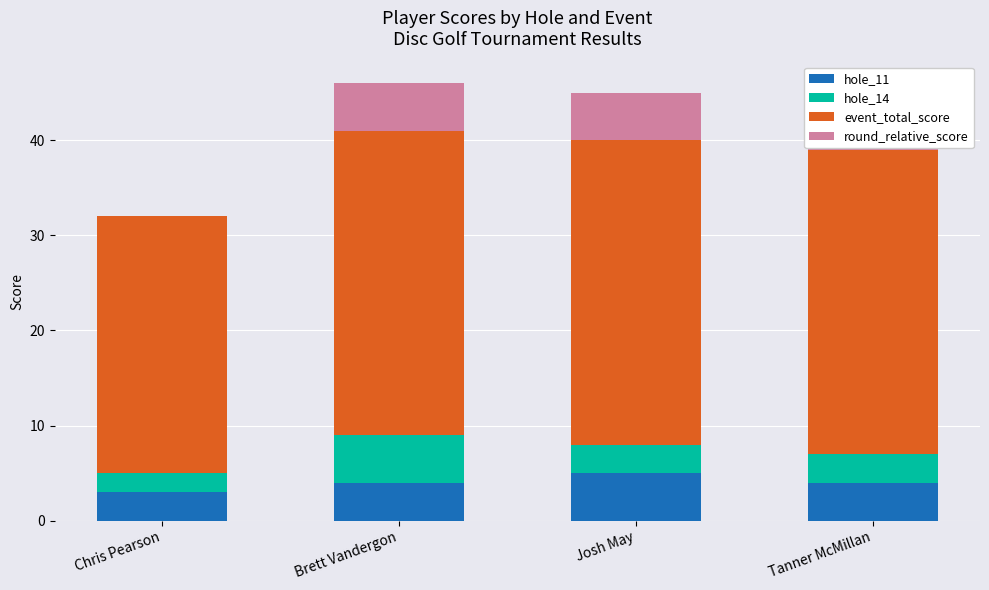

How many bars are there in each group?

4